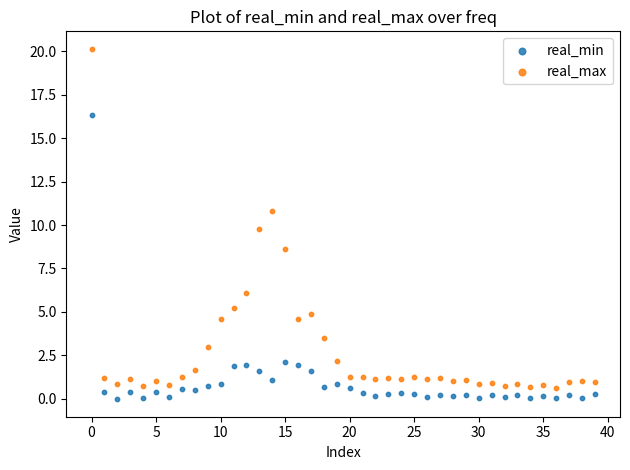

Which series contains the lowest Y value?

real_min